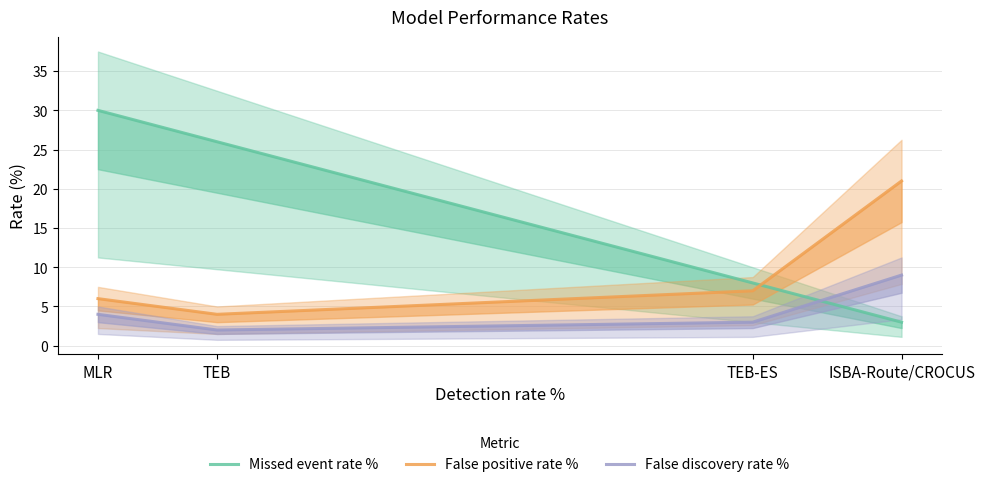

At which category is the sum across all series the highest?

MLR